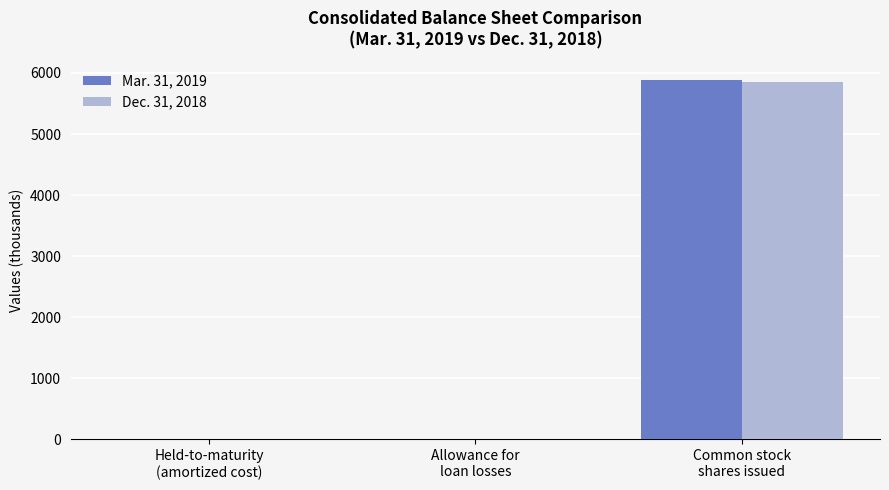

What is the sum of all Mar. 31, 2019 values?

5892.8